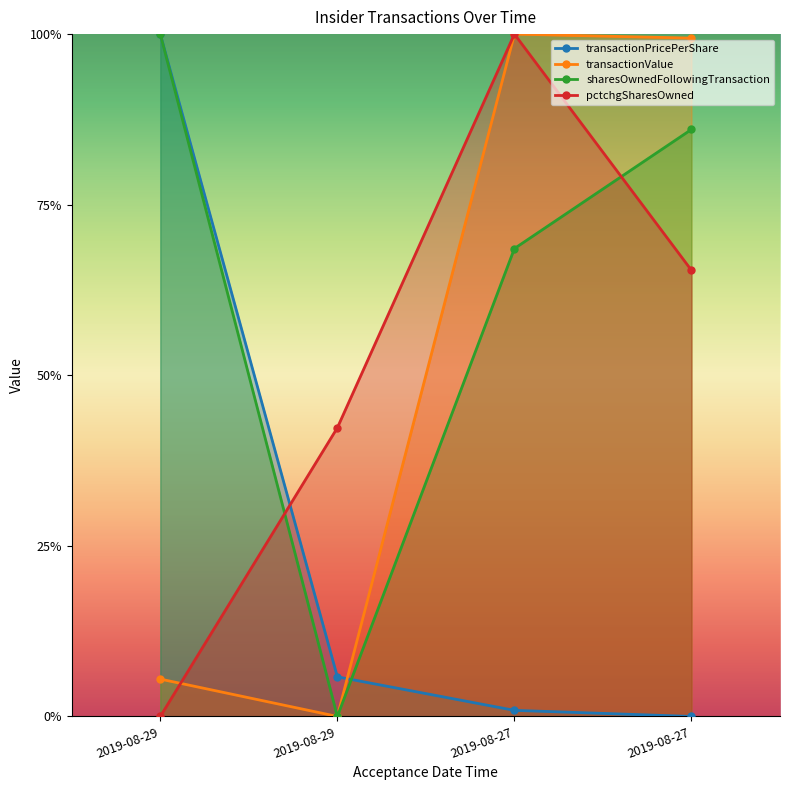

What are all the series names shown in the legend?

transactionPricePerShare, transactionValue, sharesOwnedFollowingTransaction, pctchgSharesOwned